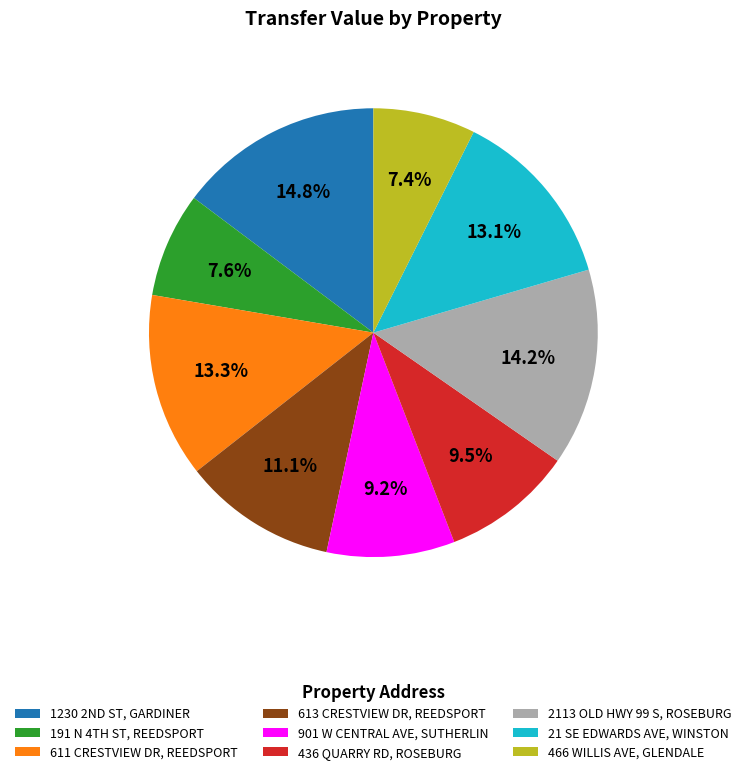

Is there any slice that represents more than half of the pie?

No